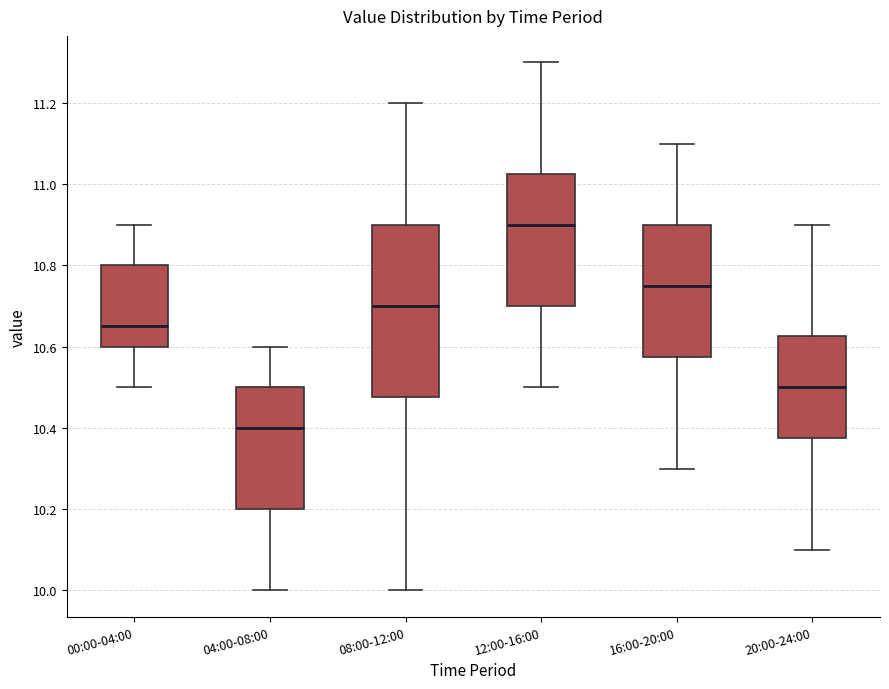

Reading left to right, read every box against the y-axis: the position of its median line, the range the box covers, and the ends of its whiskers. The values are not printed on the chart, so give them approximately, as read against the axis.

00:00-04:00: median 10.66, box 10.60 to 10.80, whiskers 10.50 to 10.90
04:00-08:00: median 10.40, box 10.20 to 10.50, whiskers 10.00 to 10.60
08:00-12:00: median 10.70, box 10.48 to 10.90, whiskers 10.00 to 11.20
12:00-16:00: median 10.90, box 10.70 to 11.02, whiskers 10.50 to 11.30
16:00-20:00: median 10.76, box 10.58 to 10.90, whiskers 10.30 to 11.10
20:00-24:00: median 10.50, box 10.38 to 10.62, whiskers 10.10 to 10.90